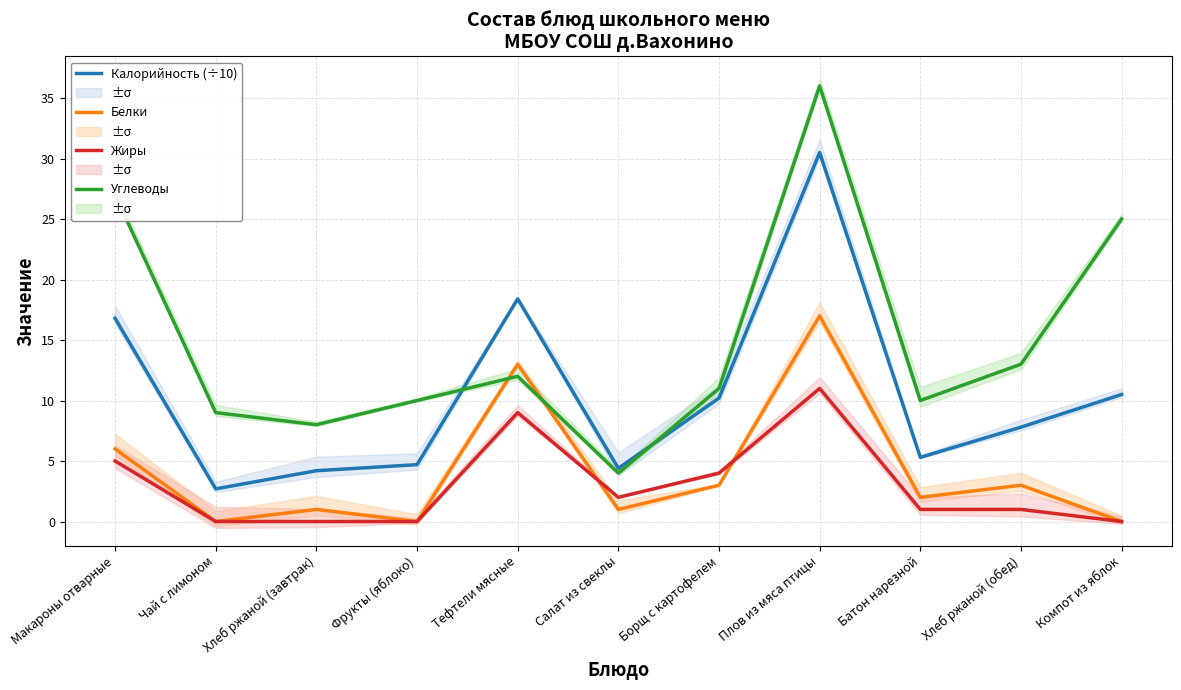

True or false: Жиры and Белки intersect in this chart.

True